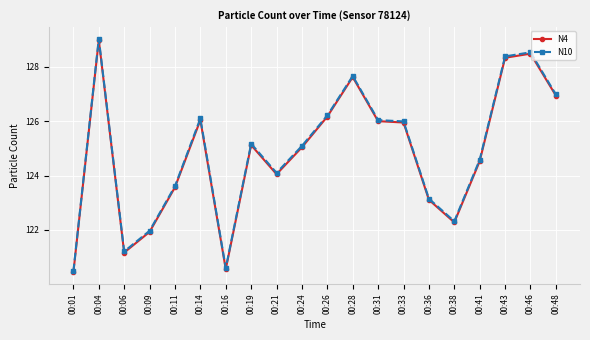

Which series has the widest spread of values?

N10